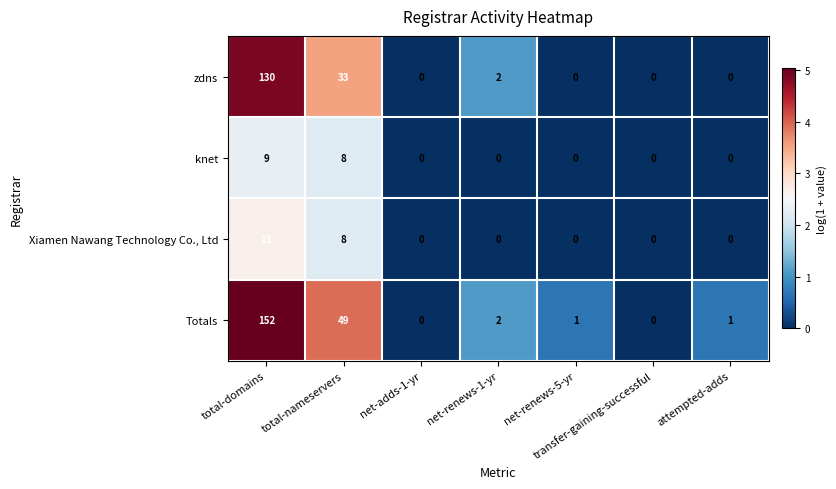

What is the highest value of the zdns series?

130